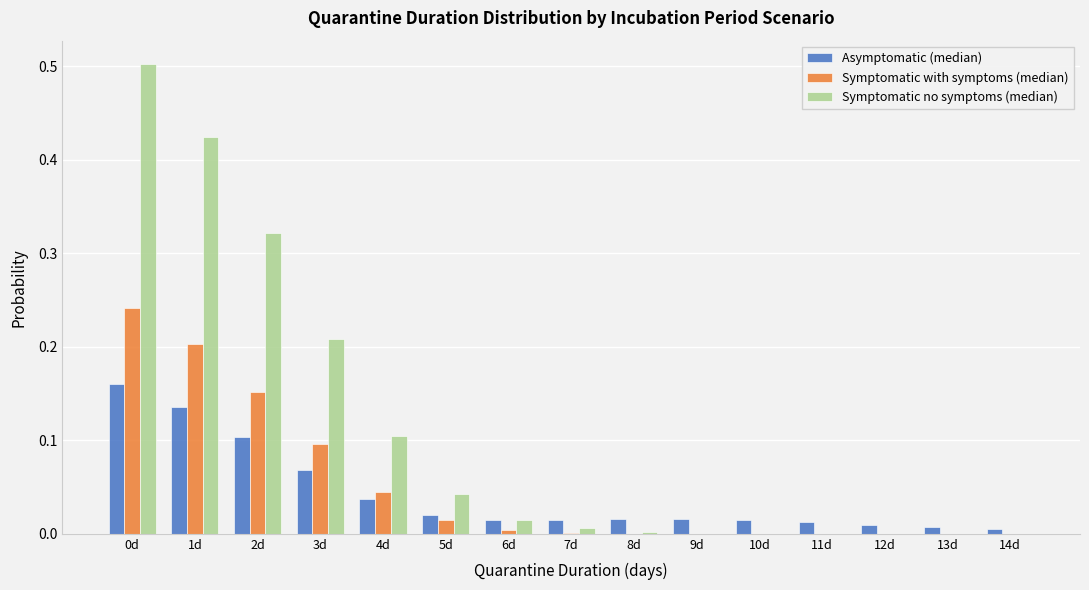

Between 2d and 3d, which series saw the biggest shift?

Symptomatic no symptoms (median)